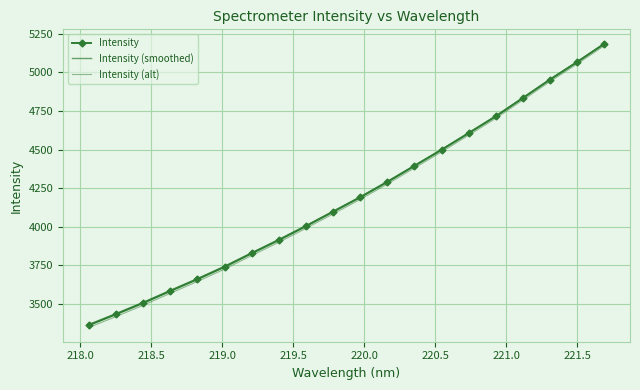

How many lines are shown in the chart?

3